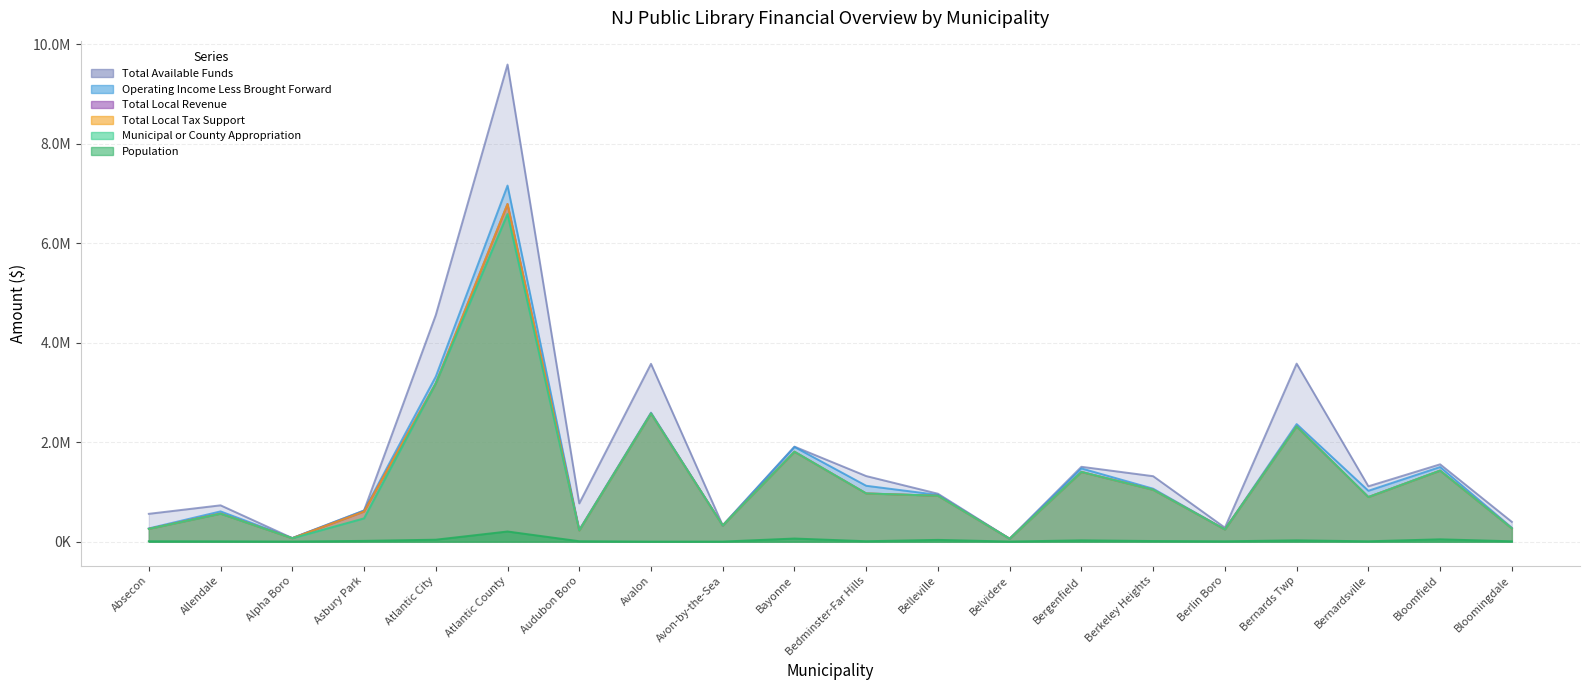

At which category is the sum across all series the highest?

Atlantic County